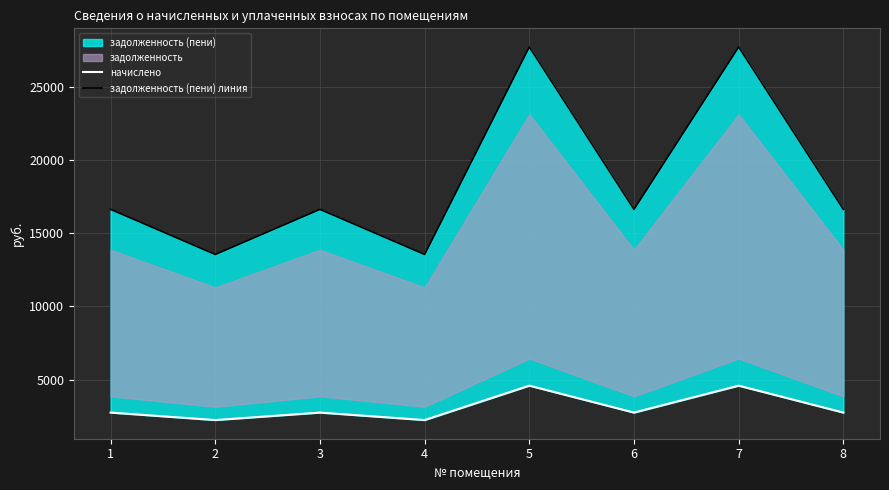

At which category is the sum across all series the highest?

5